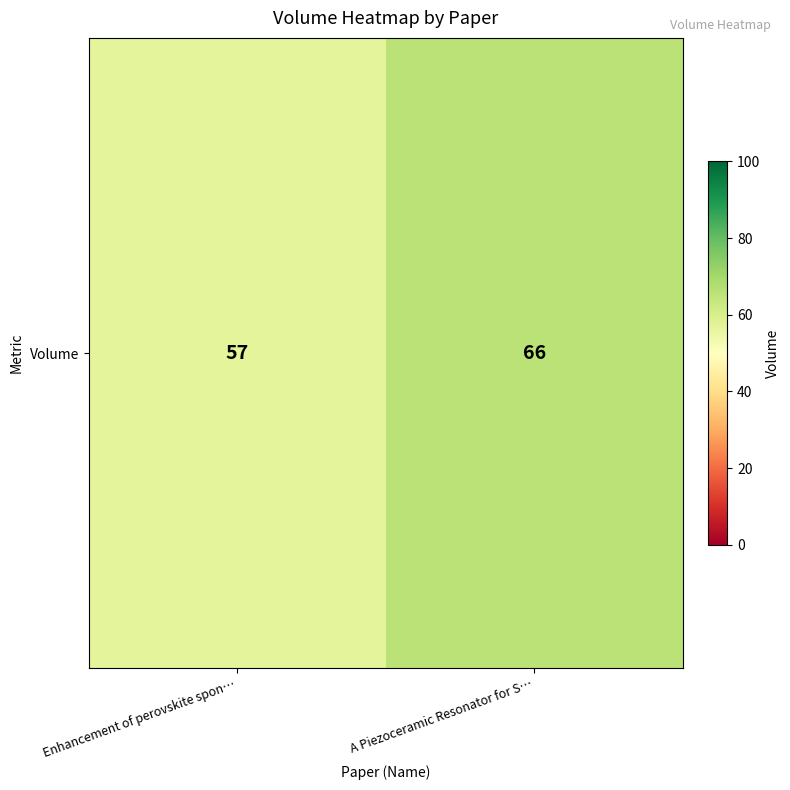

Is it true that the value at Enhancement of perovskite spon… is 57?

True